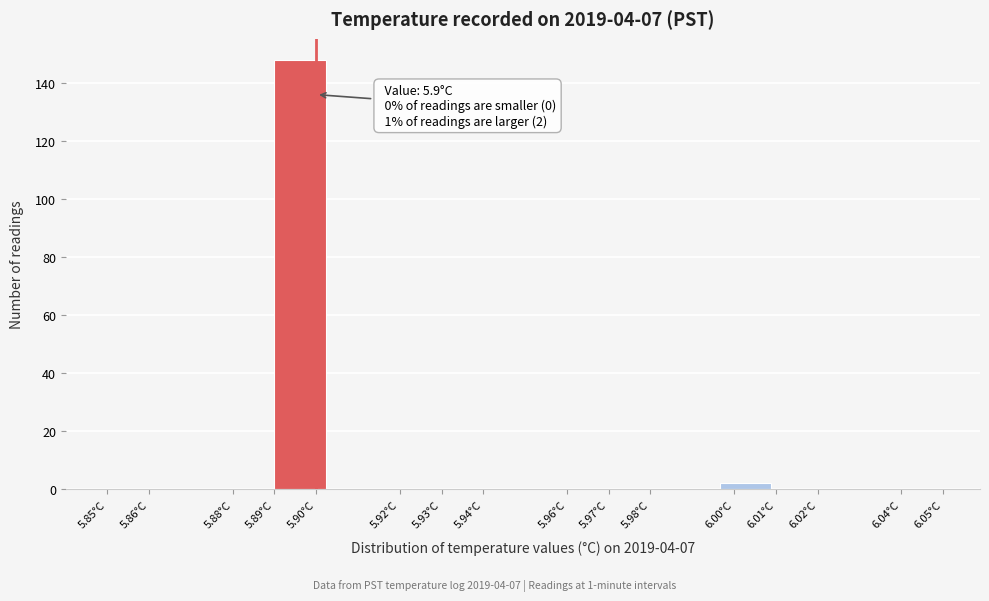

Over which range of the x-axis is the bar tallest?

5.890 to 5.903